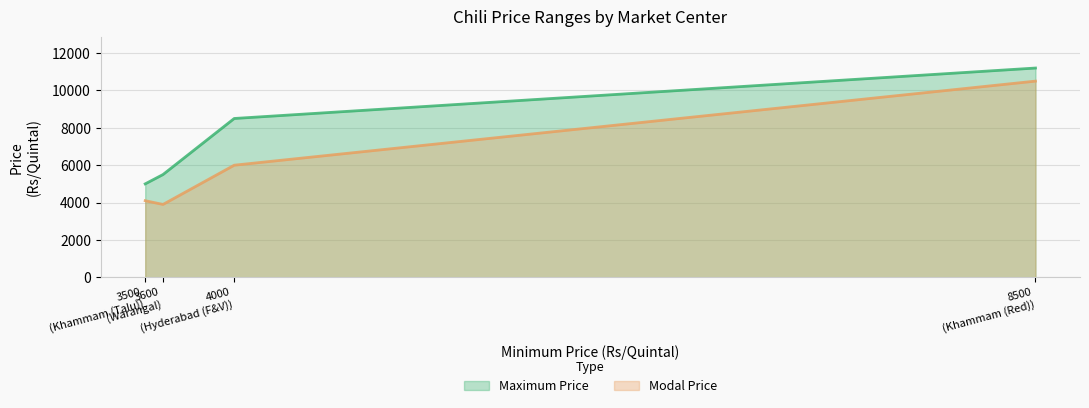

True or false: Modal Price has more than 2 interior local peaks.

False